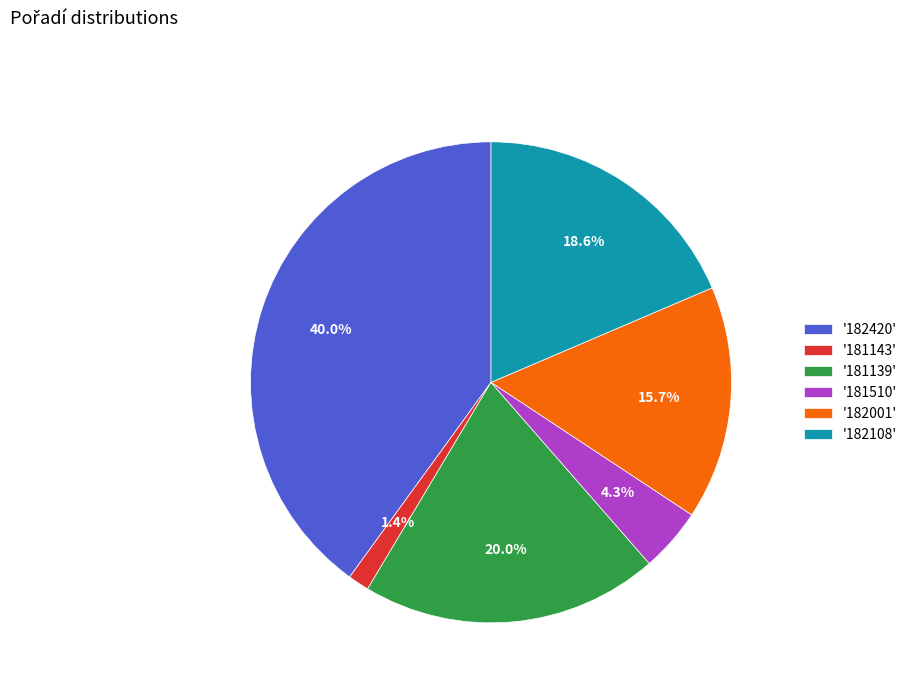

What is the largest slice in the pie chart?

'182420'